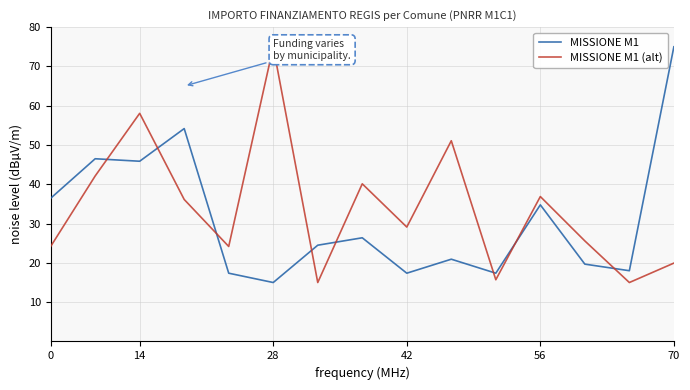

What is the lowest value of the MISSIONE M1 series?

15.0